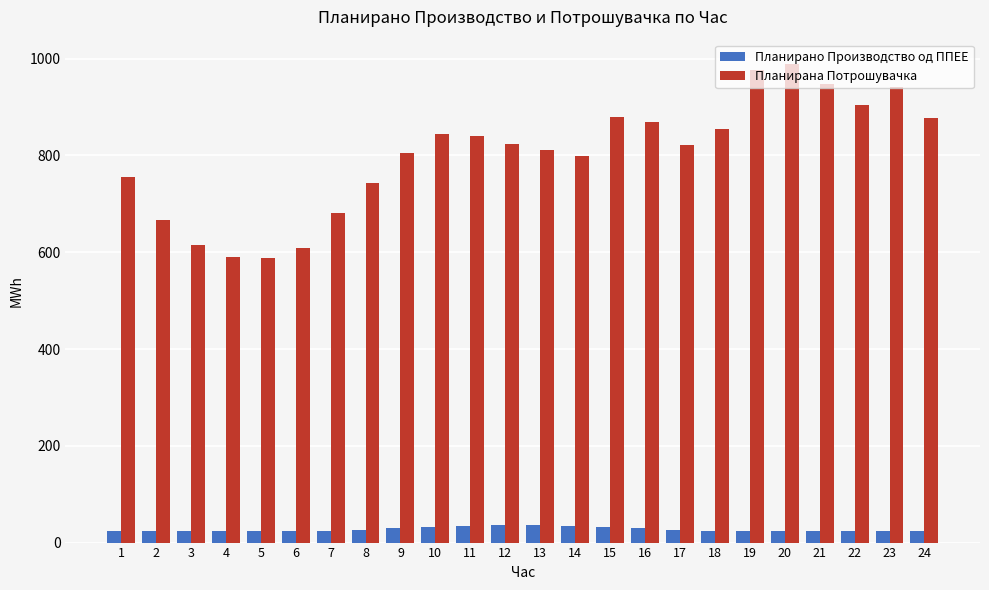

Which series has the widest spread of values?

Планирана Потрошувачка